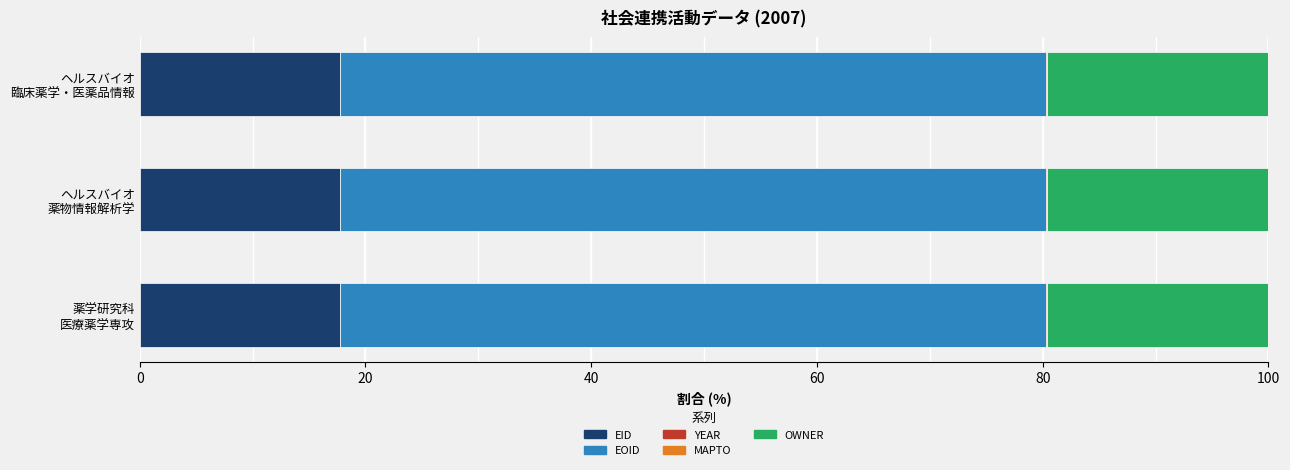

What is the highest value of the EID series?

17.7